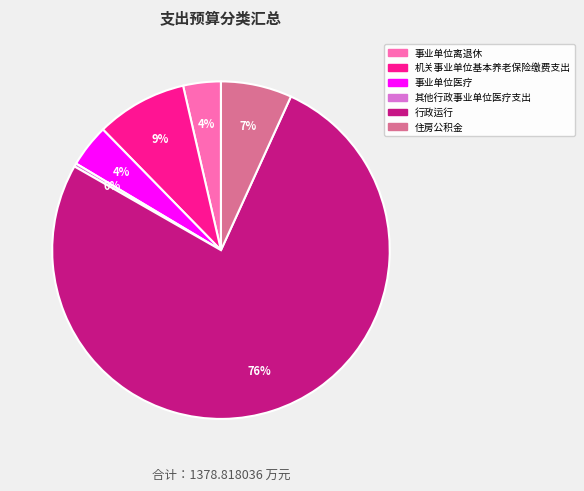

Do 其他行政事业单位医疗支出 and 行政运行 together represent more than half of the pie?

Yes